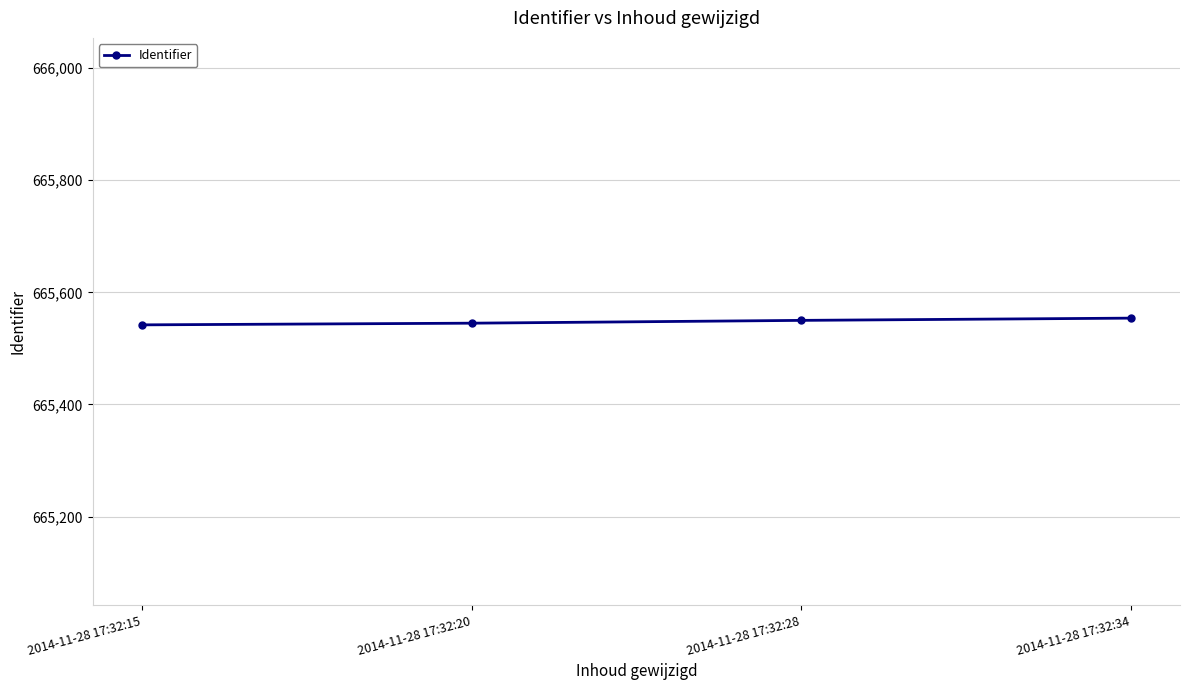

What is the maximum value shown in the chart?

665554